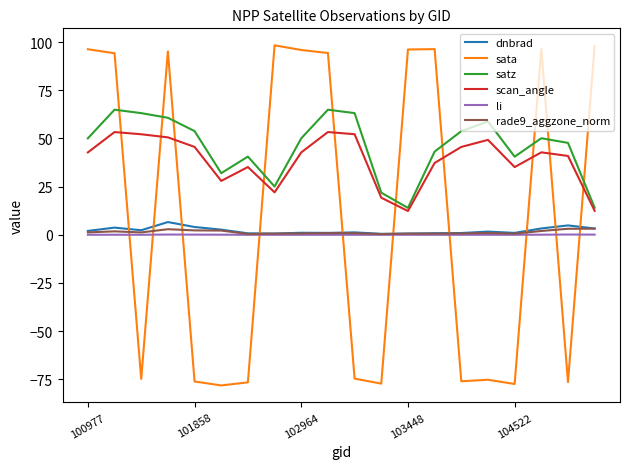

True or false: dnbrad and satz cross at least once.

False